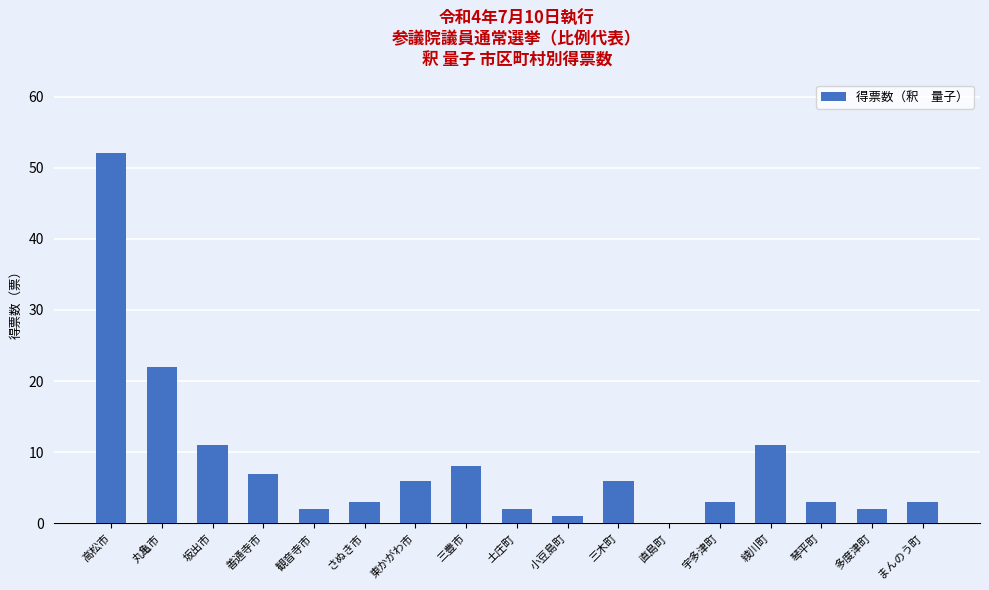

What is the sum of the values at まんのう町 and 東かがわ市?

9